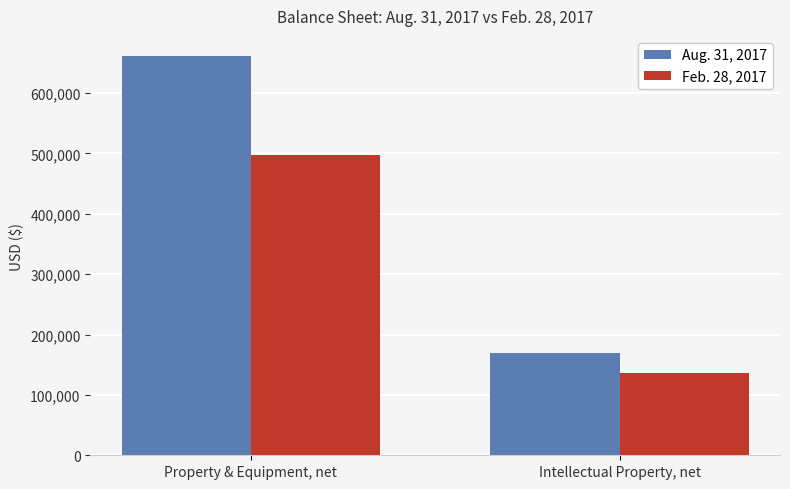

Which series has the largest range (max minus min)?

Aug. 31, 2017